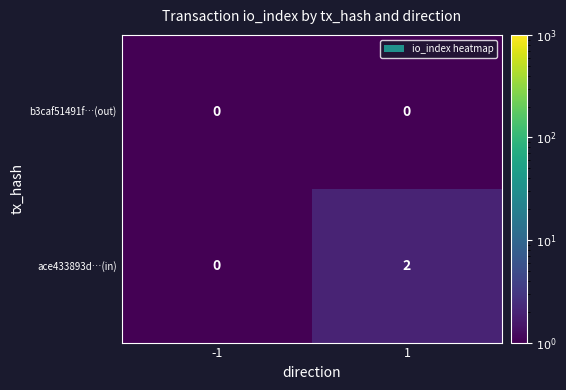

Between -1 and 1, which series saw the biggest shift?

ace433893d…(in)